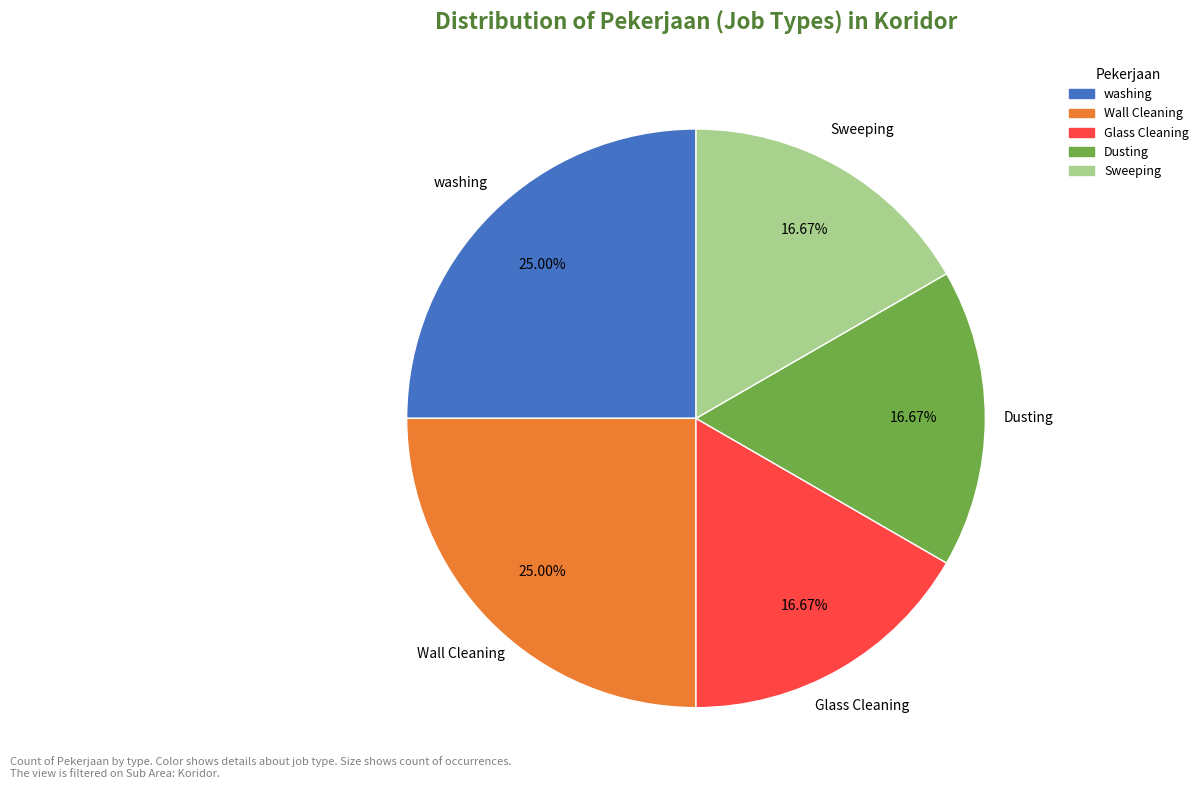

Is the sum of Dusting and Sweeping greater than half?

No